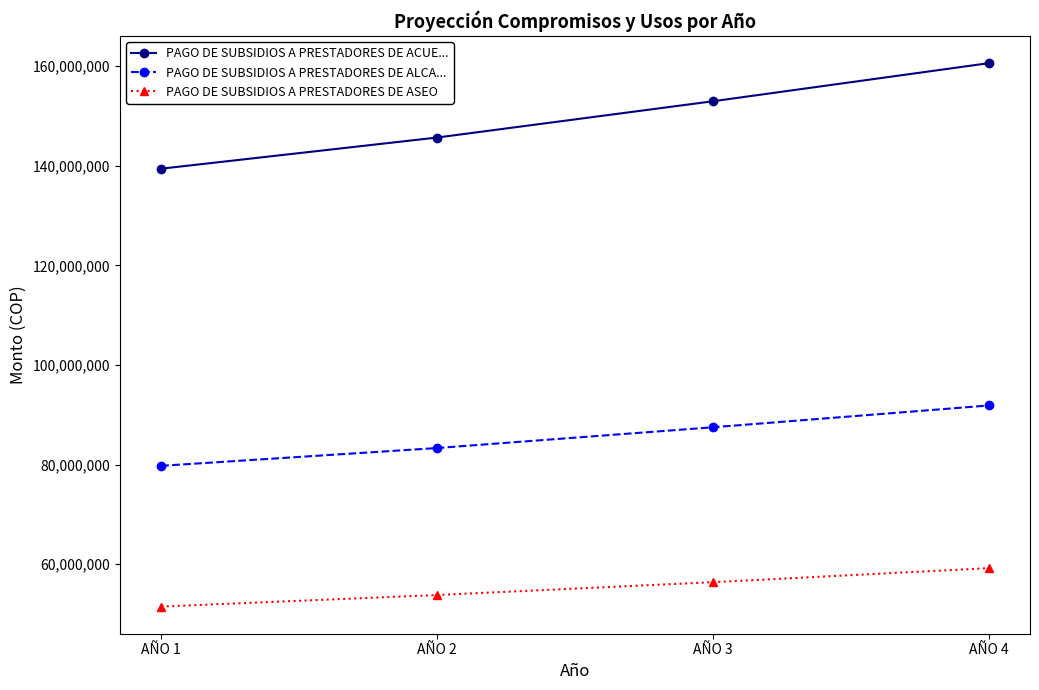

What are all the series names shown in the legend?

PAGO DE SUBSIDIOS A PRESTADORES DE ACUE..., PAGO DE SUBSIDIOS A PRESTADORES DE ALCA..., PAGO DE SUBSIDIOS A PRESTADORES DE ASEO